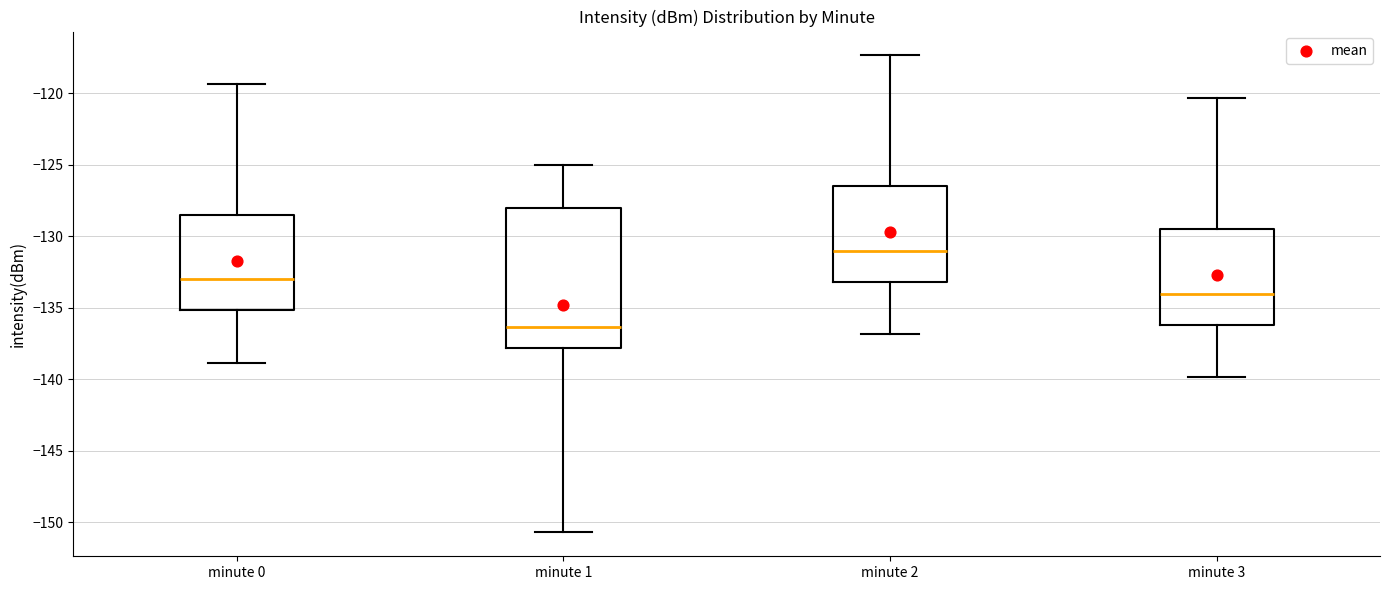

Which box is the tallest, from its lower edge to its upper edge?

minute 1